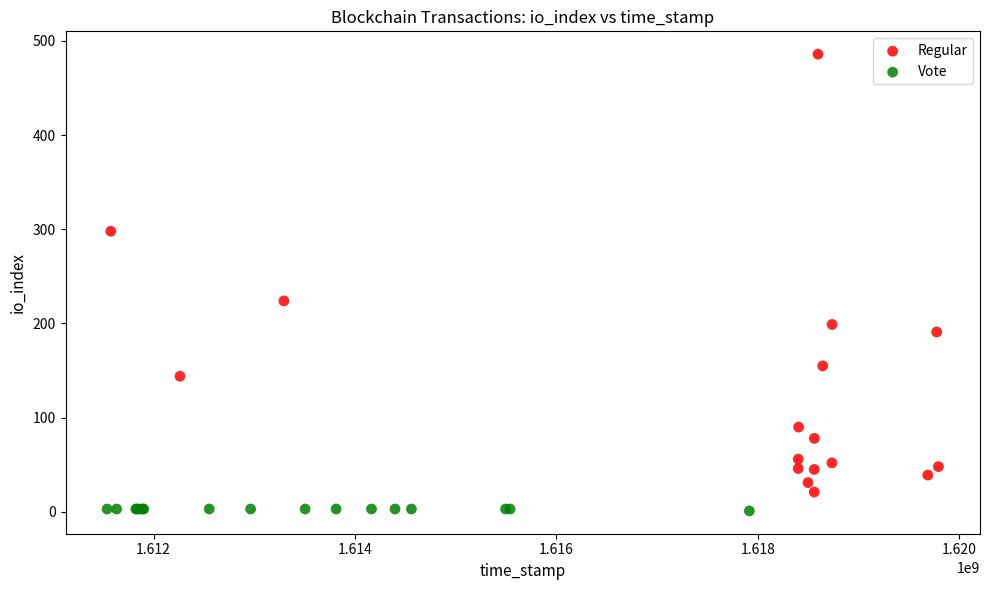

Which series has the widest spread of Y values?

Regular